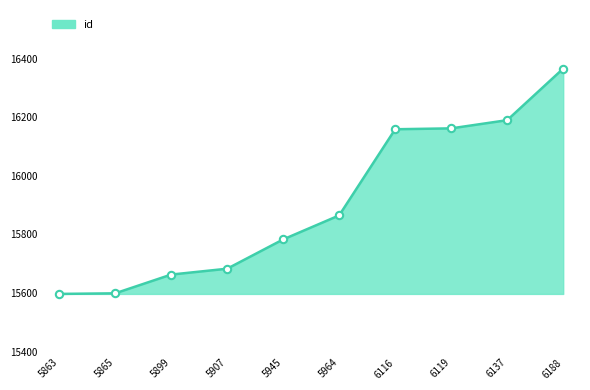

What is the change in value from 5945 to 5964?

+82